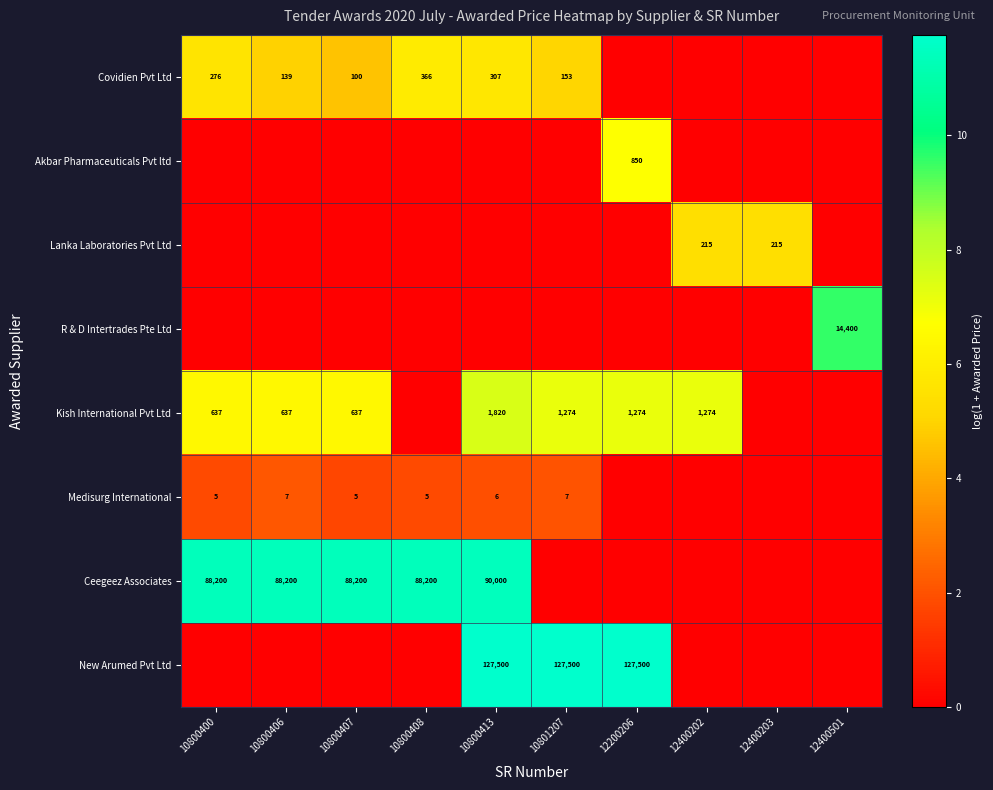

True or false: Akbar Pharmaceuticals Pvt ltd has a value of 850 at 12200206.

True